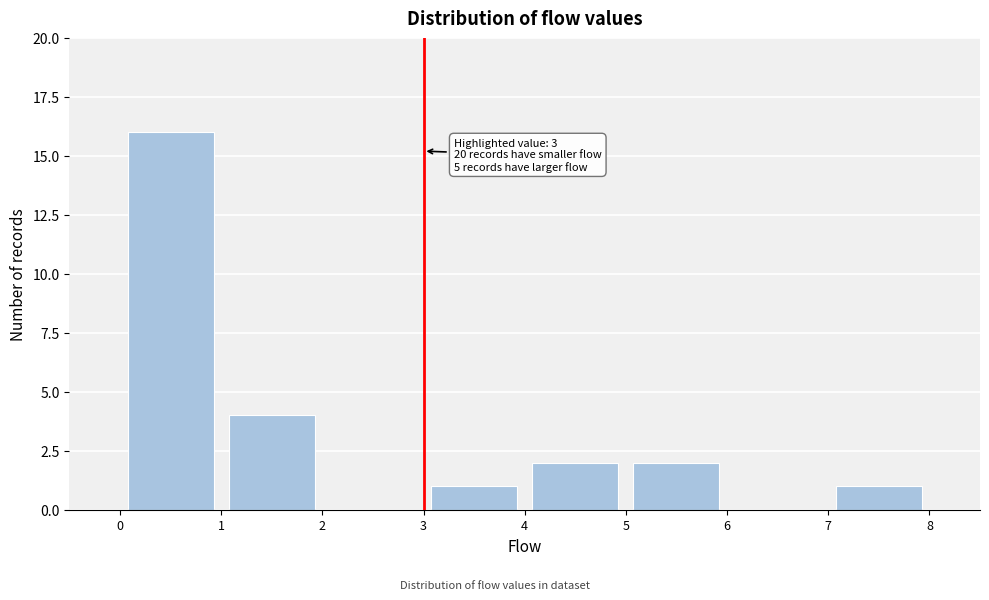

Which range on the x-axis has the tallest bar?

0 to 1